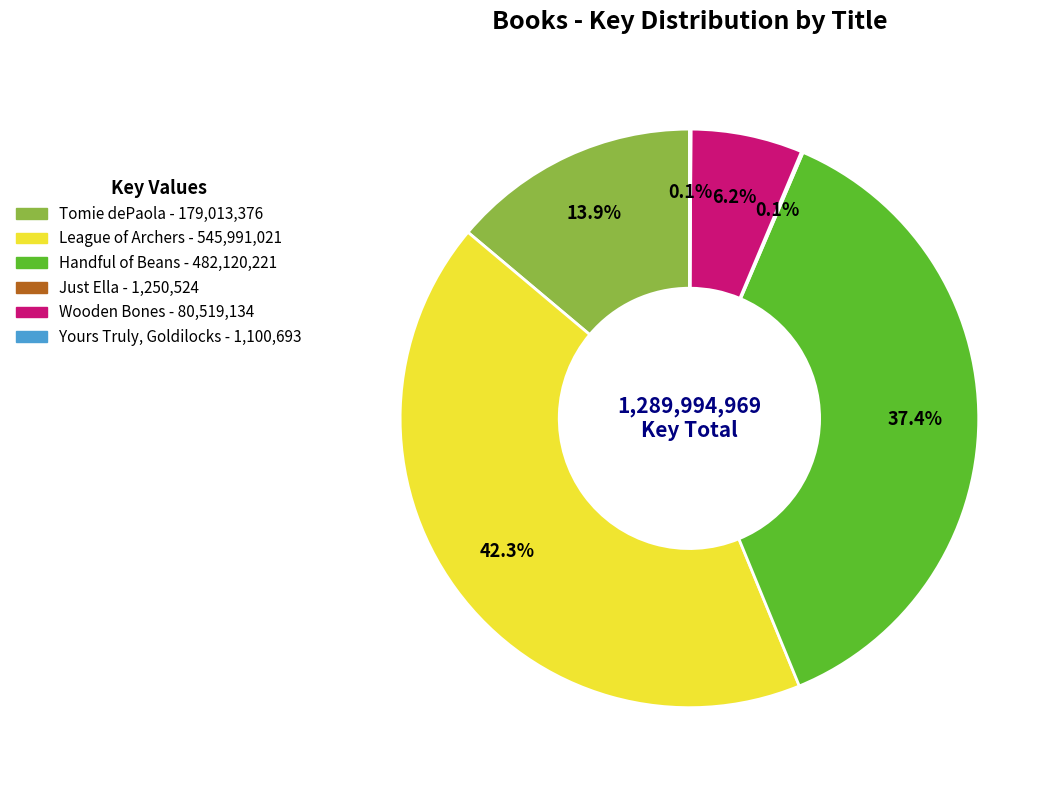

Is there any slice that represents more than half of the pie?

No